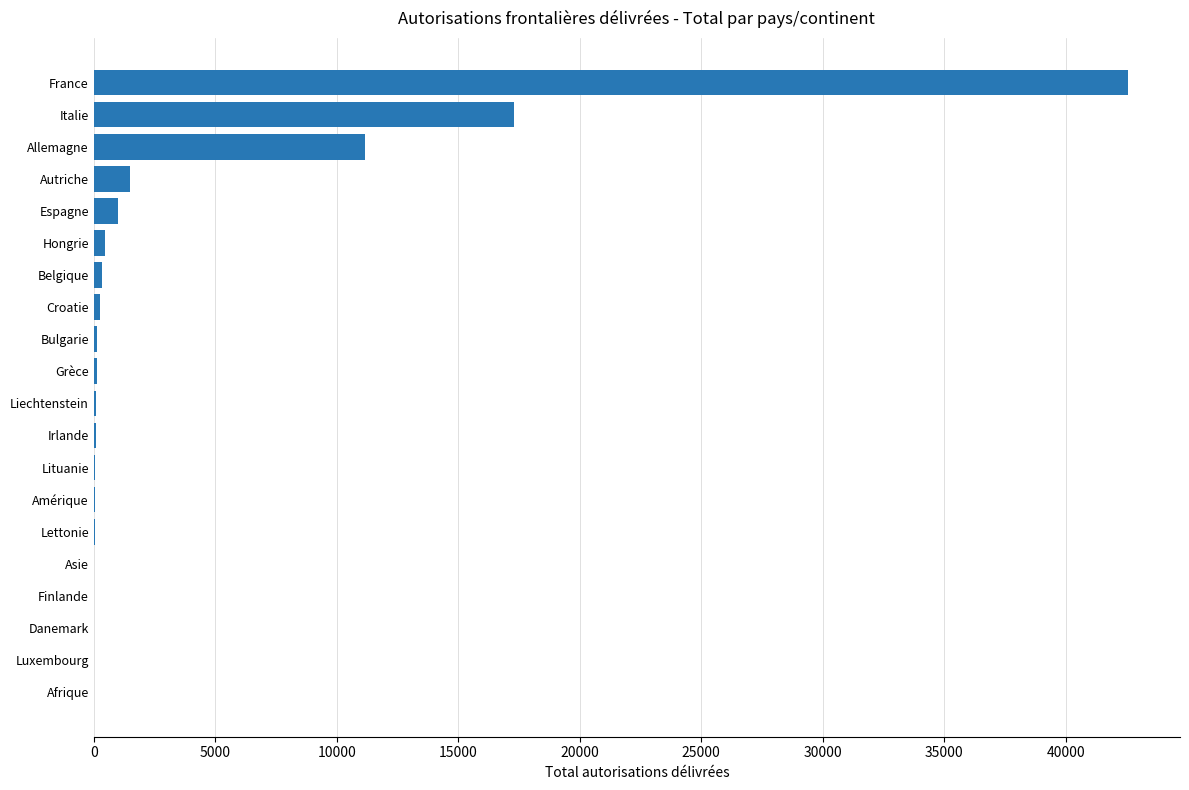

At which label is the value closest to 21293?

Italie